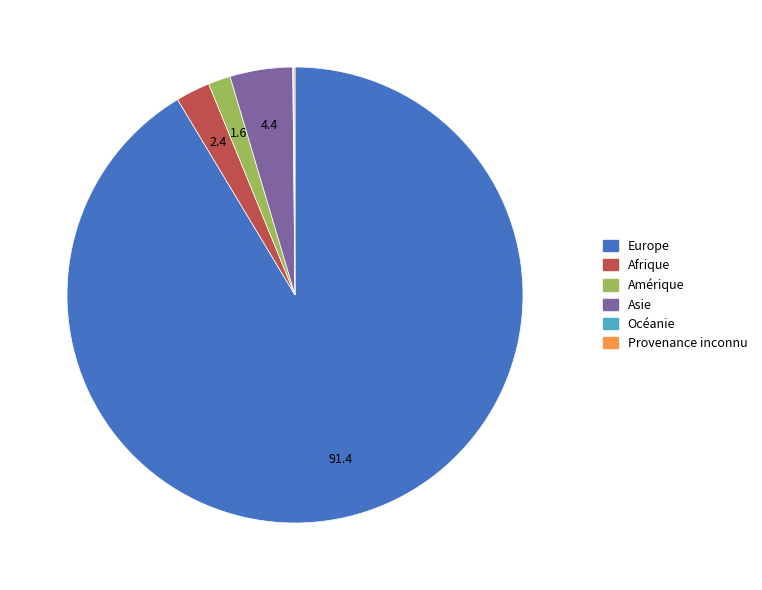

Between Europe and Amérique, which is larger?

Europe